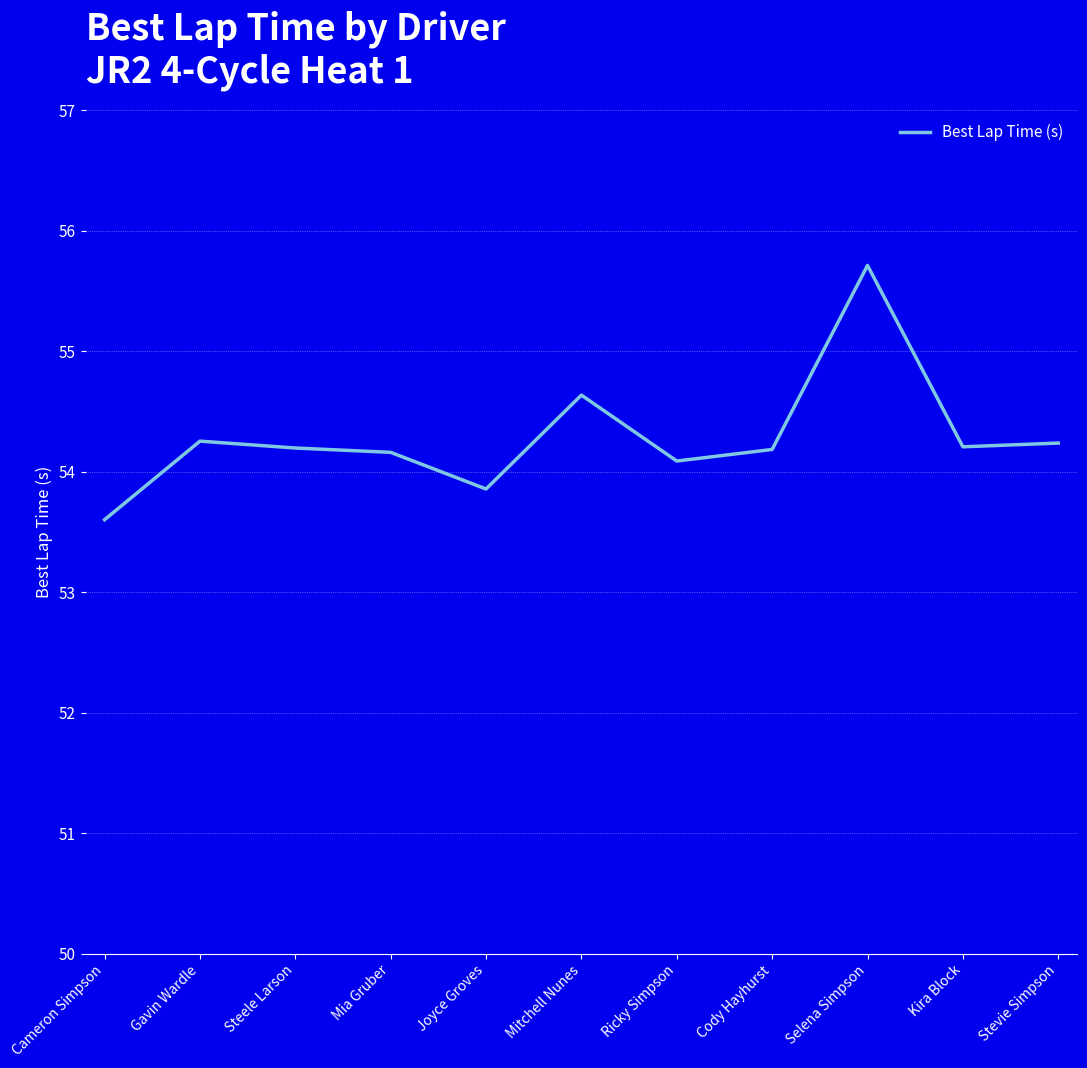

What position from the right is Stevie Simpson?

1